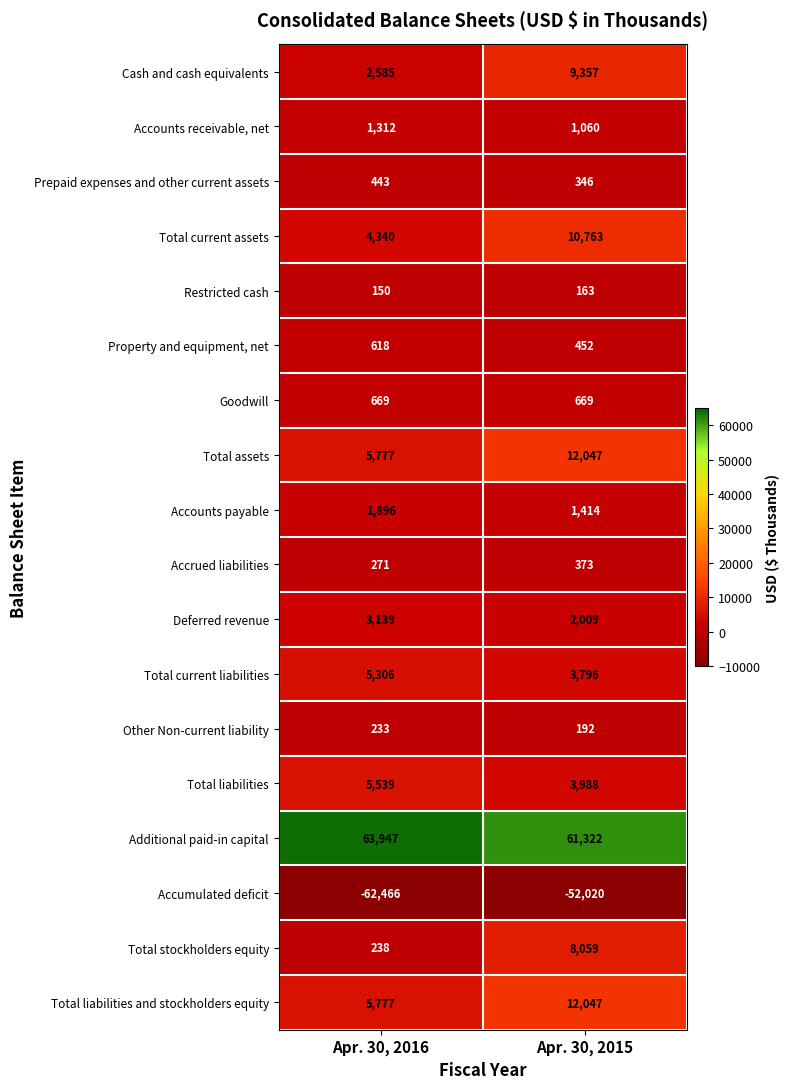

At which category is the sum across all series the highest?

Apr. 30, 2015